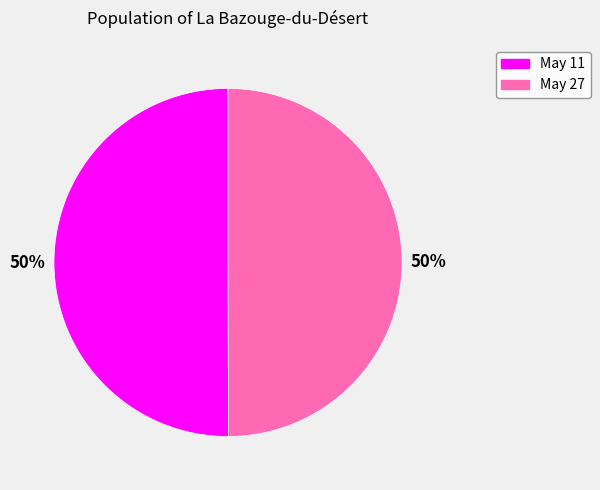

Combined, do May 11 and May 27 account for over 50%?

Yes